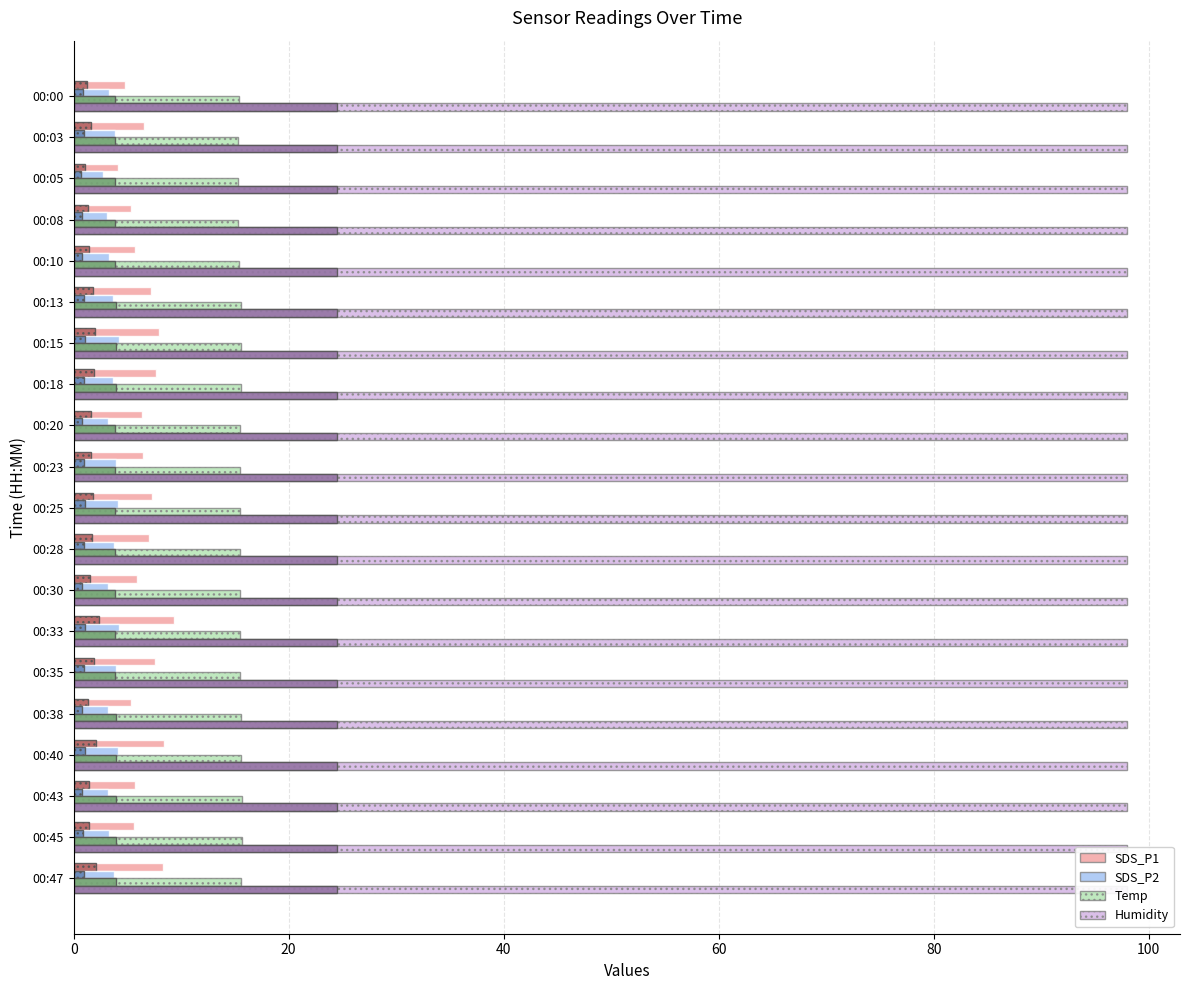

What are all the series names shown in the legend?

SDS_P1, SDS_P2, Temp, Humidity